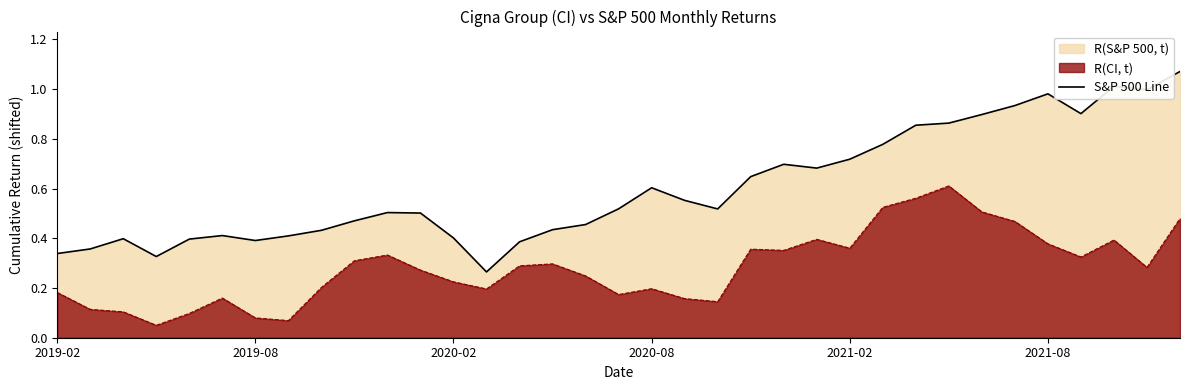

At which category does the chart reach its peak across all series?

34